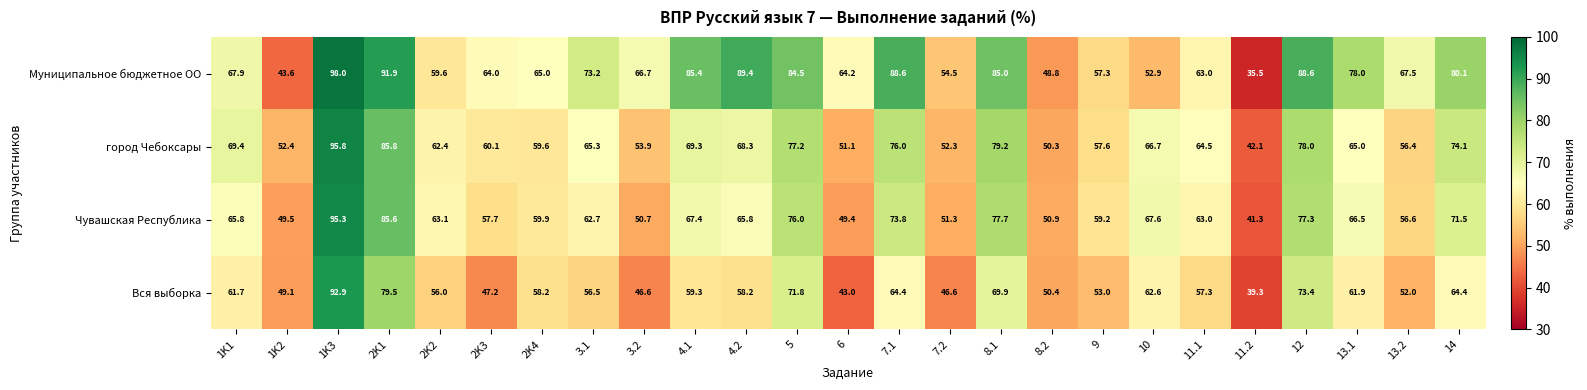

Where is Муниципальное бюджетное ОО nearest to the value 66?

3.2